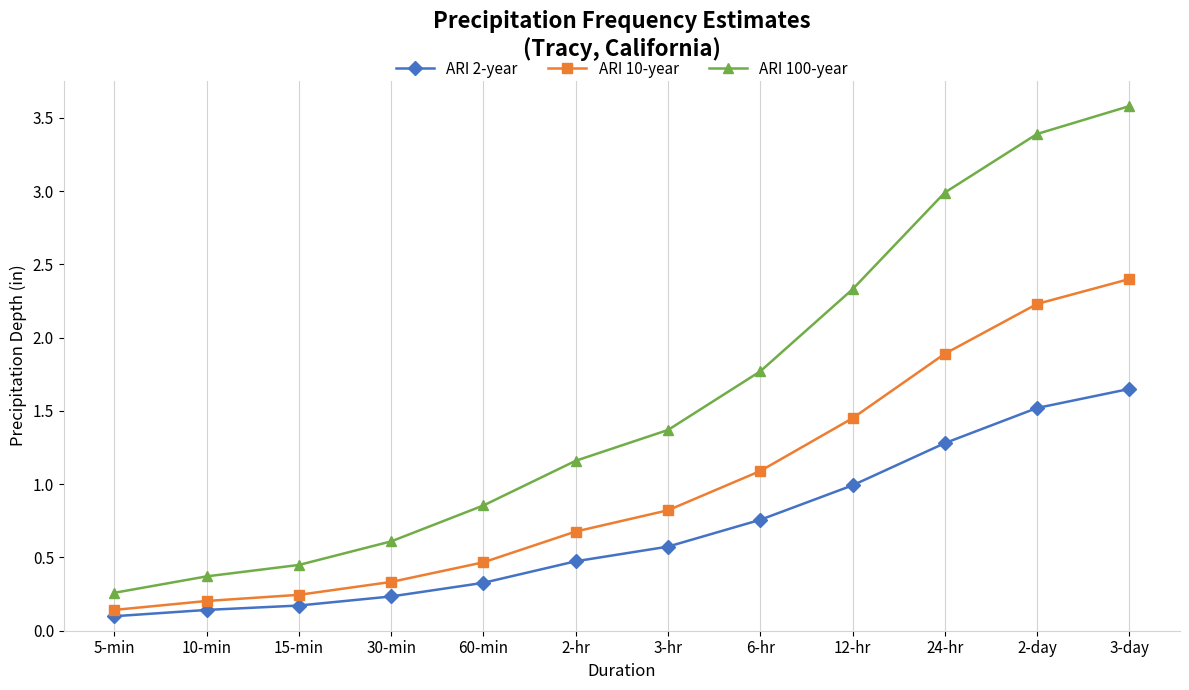

Rank the categories by ARI 100-year value from lowest to highest.

5-min, 10-min, 15-min, 30-min, 60-min, 2-hr, 3-hr, 6-hr, 12-hr, 24-hr, 2-day, 3-day